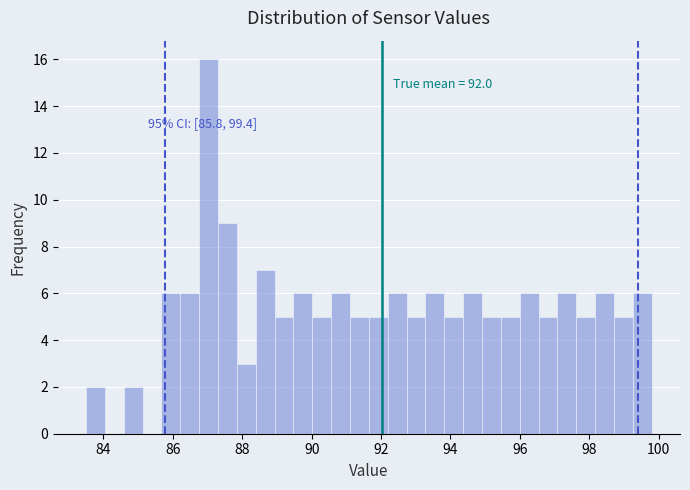

Read against the x-axis, roughly where is the centre of the tallest bar?

87.0